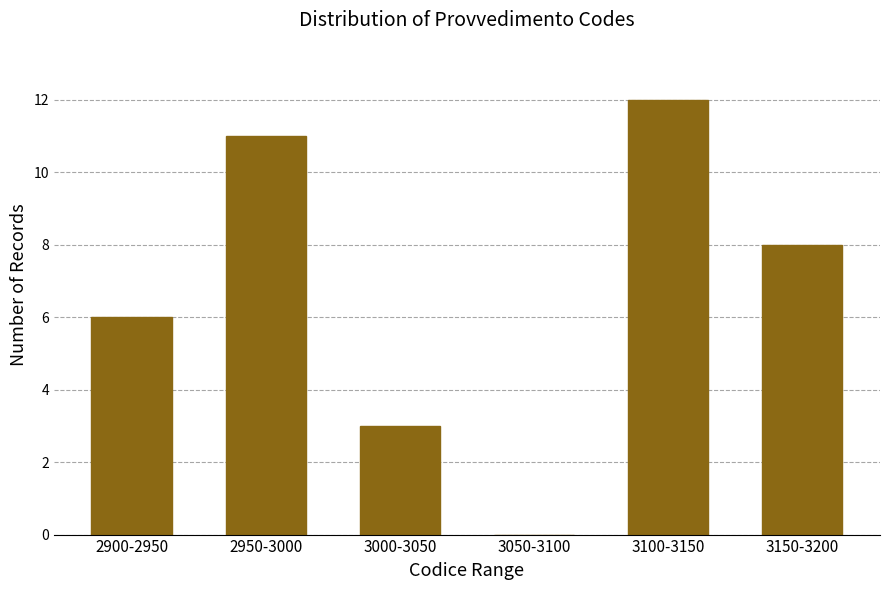

Reading right to left, extract all data points from this chart.

3150-3200=8	3100-3150=12	3050-3100=0	3000-3050=3	2950-3000=11	2900-2950=6